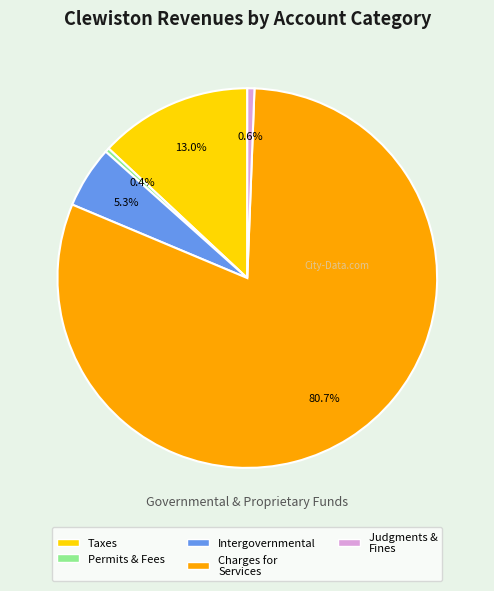

Is there a majority slice in this chart?

Yes